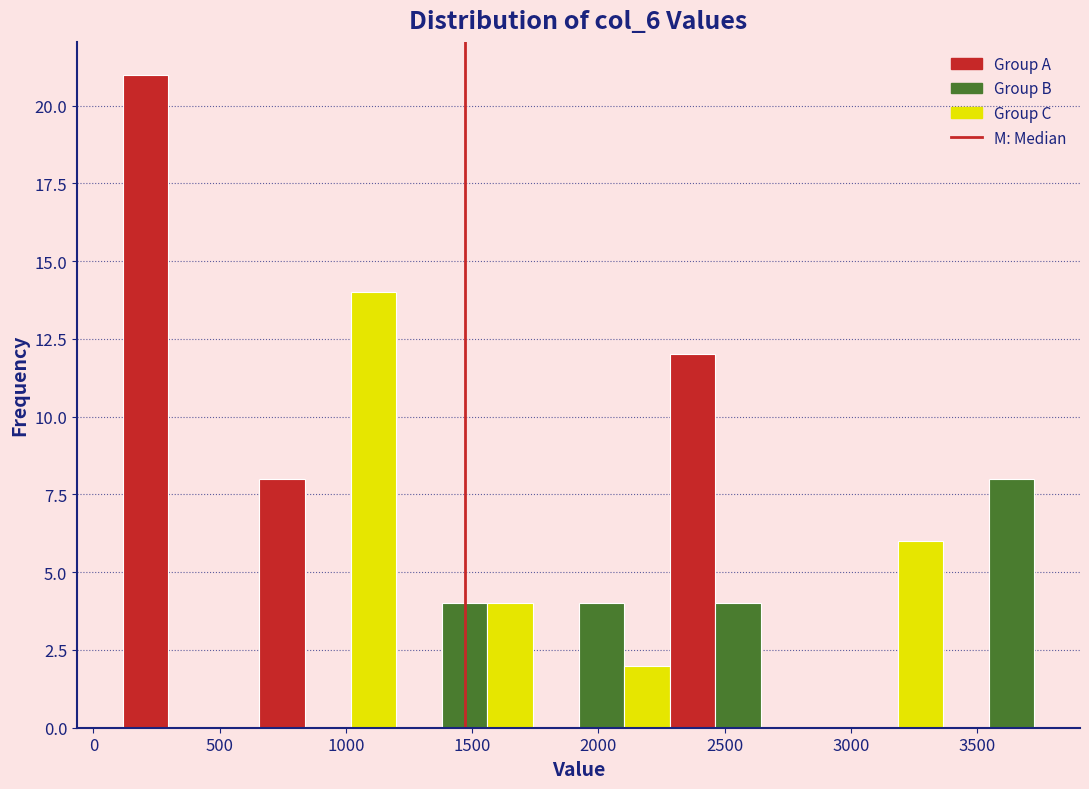

Read against the x-axis, roughly where is the centre of the tallest bar?

200